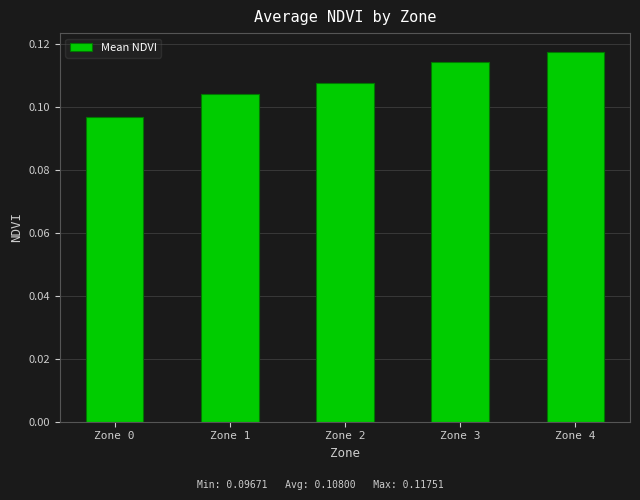

How many values are between 0 and 1?

5